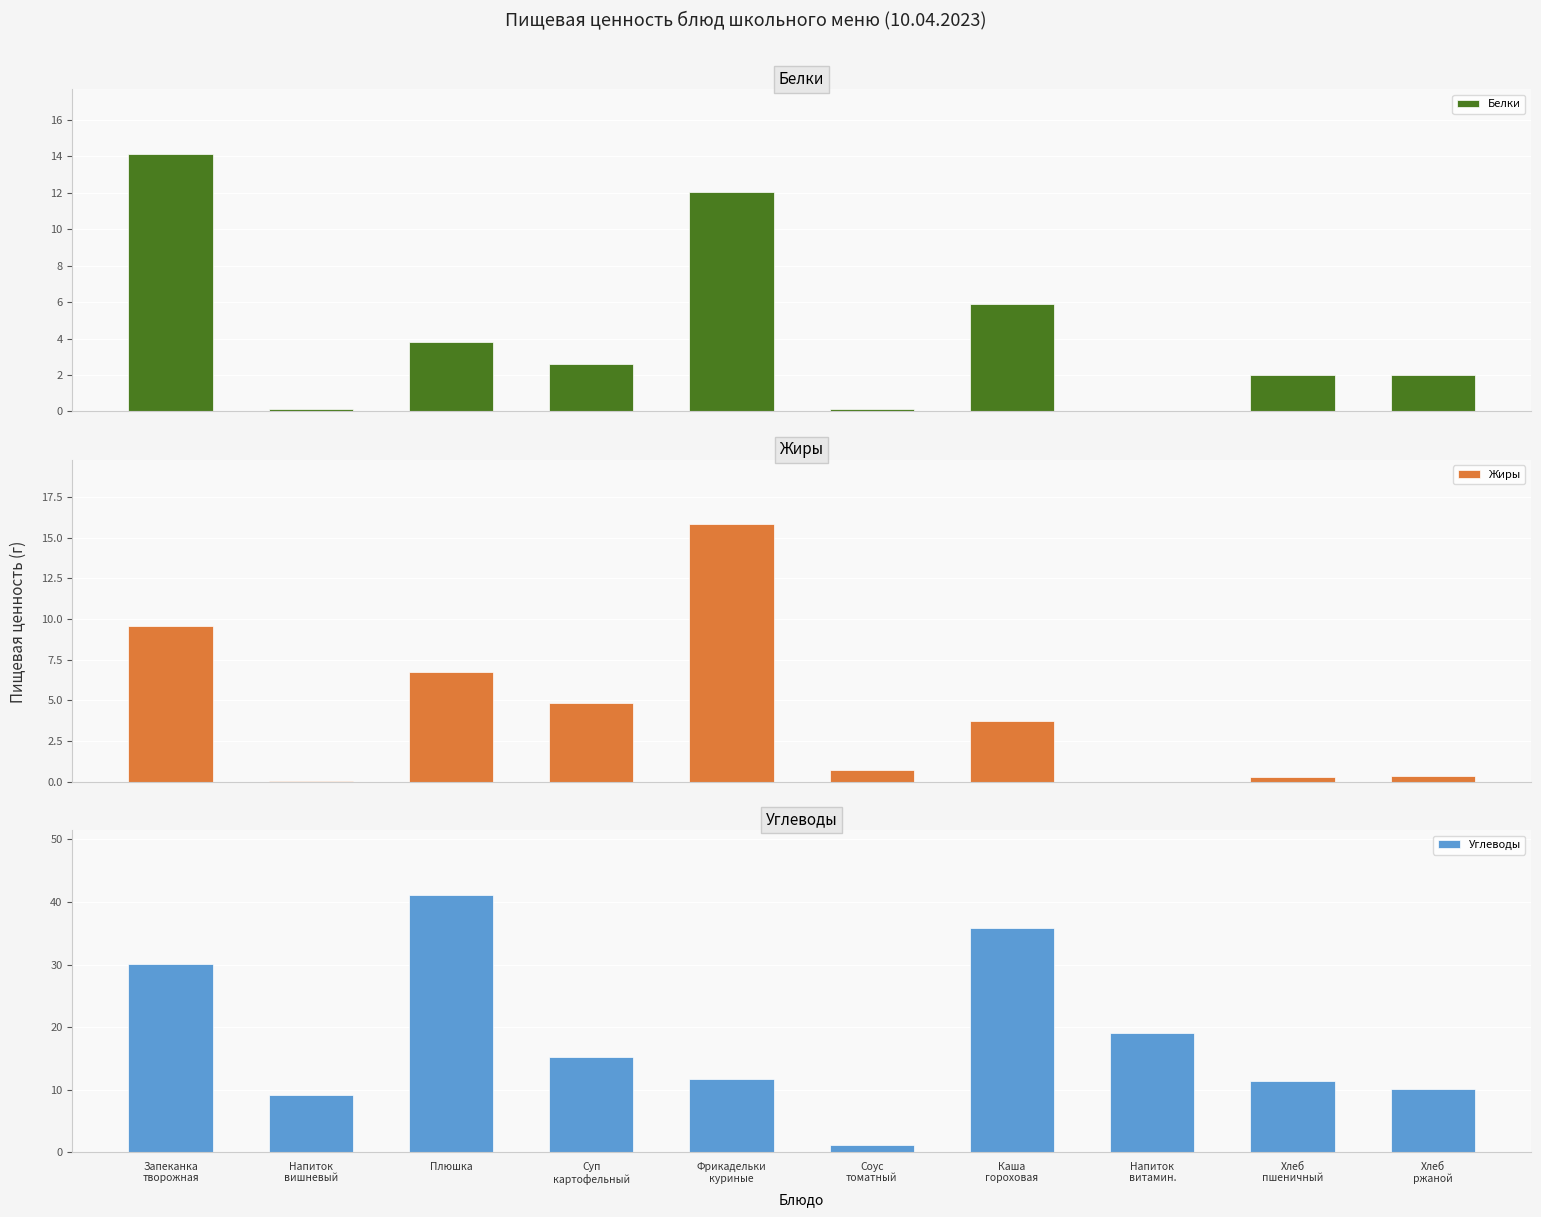

At how many categories does at least one series exceed 19?

3